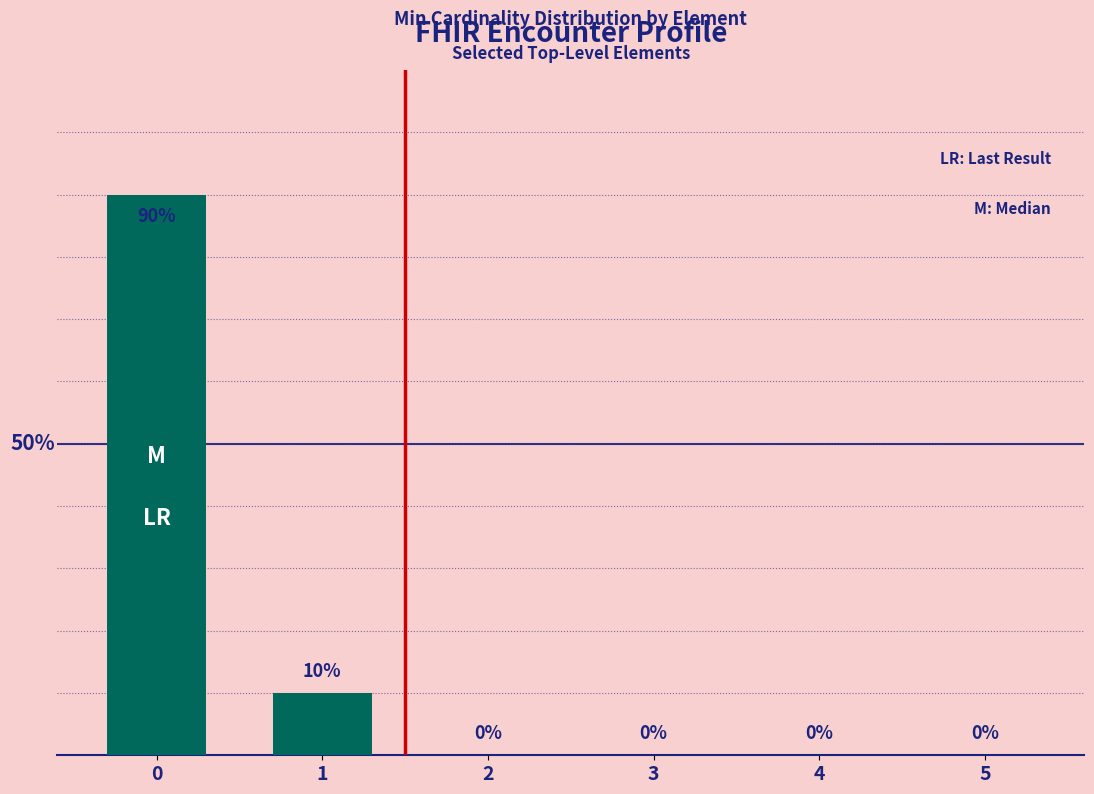

Rank the categories by value from lowest to highest.

2, 3, 4, 5, 1, 0